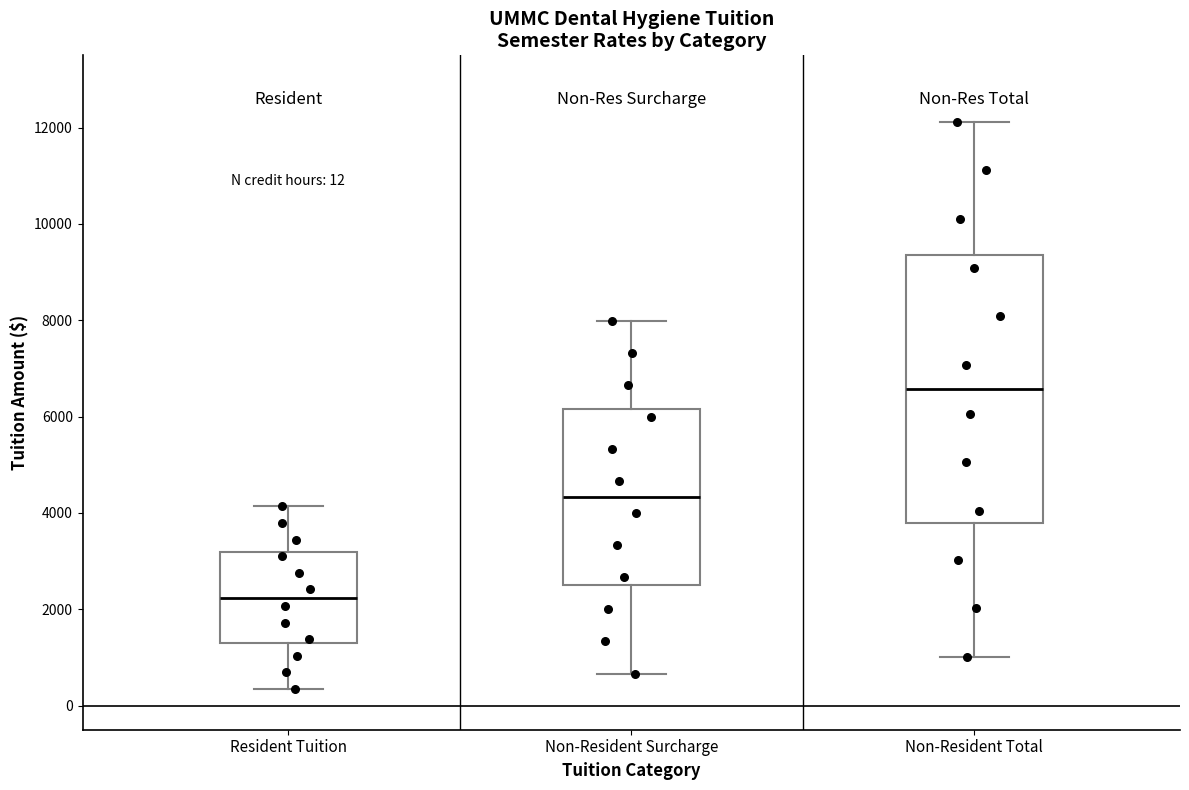

Comparing the boxes themselves (not the whiskers), which one is the tallest?

Non-Resident Total